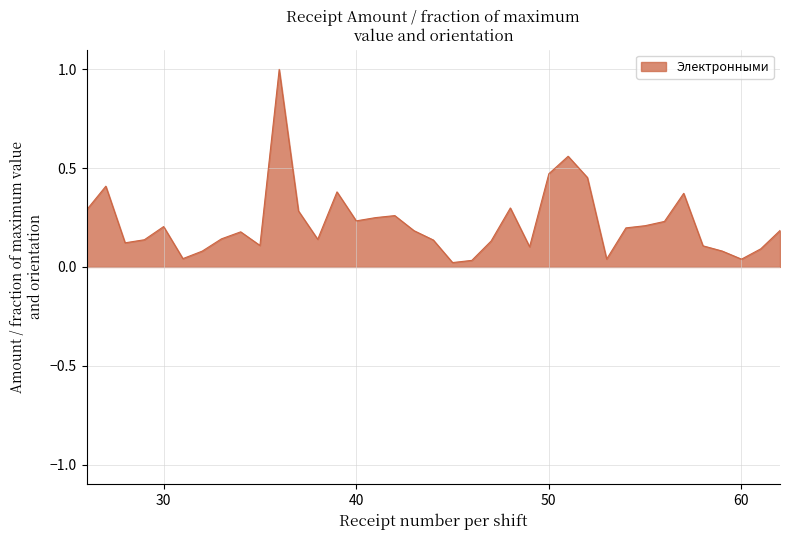

How many series are shown in this chart?

1